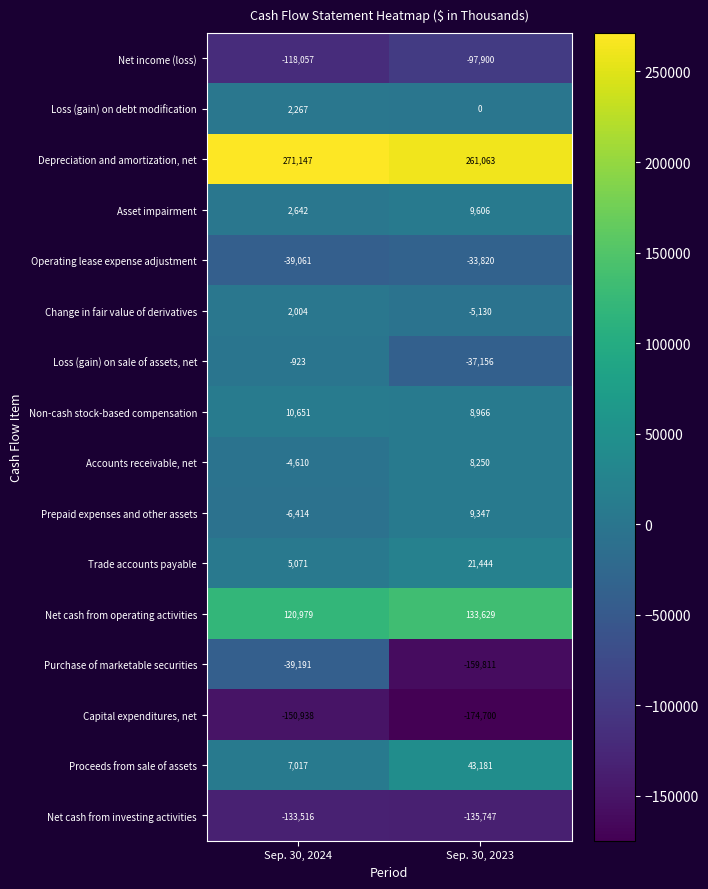

Rank the series by their maximum value, from lowest to highest.

Capital expenditures, net, Net cash from investing activities, Net income (loss), Purchase of marketable securities, Operating lease expense adjustment, Loss (gain) on sale of assets, net, Change in fair value of derivatives, Loss (gain) on debt modification, Accounts receivable, net, Prepaid expenses and other assets, Asset impairment, Non-cash stock-based compensation, Trade accounts payable, Proceeds from sale of assets, Net cash from operating activities, Depreciation and amortization, net